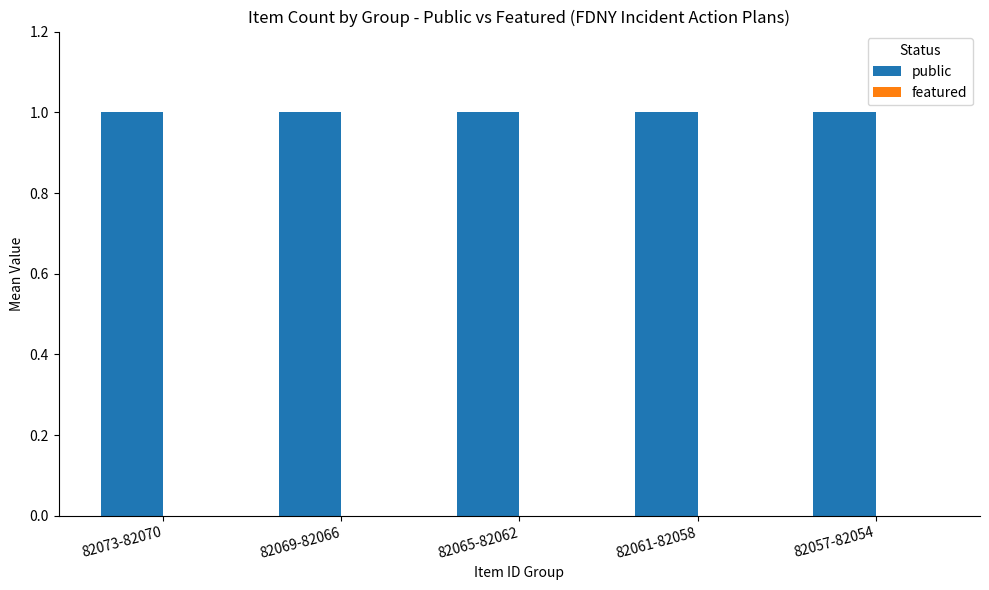

Does the chart contain stacked bars?

No